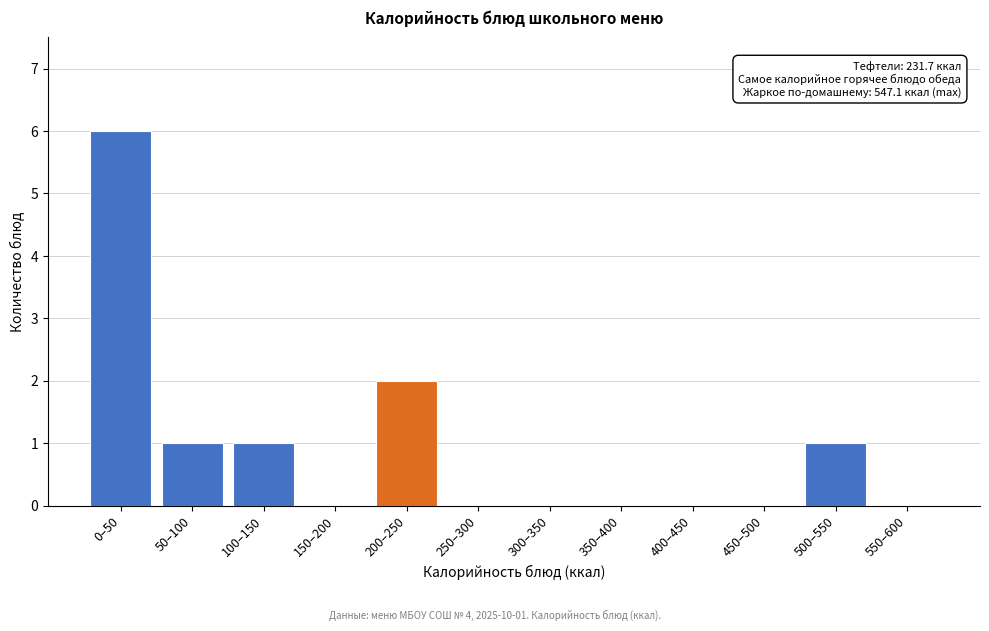

Reading left to right, transcribe all the data shown in this chart.

0–50=6	50–100=1	100–150=1	150–200=0	200–250=2	250–300=0	300–350=0	350–400=0	400–450=0	450–500=0	500–550=1	550–600=0